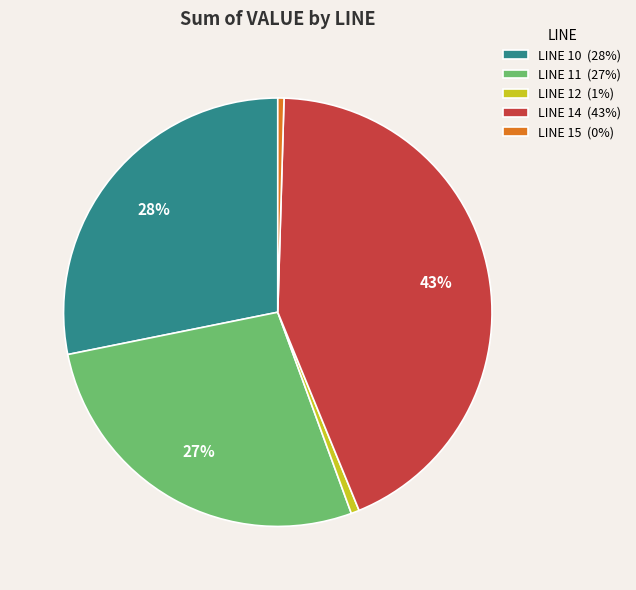

Is the sum of LINE 10 (28%) and LINE 11 (27%) greater than half?

Yes